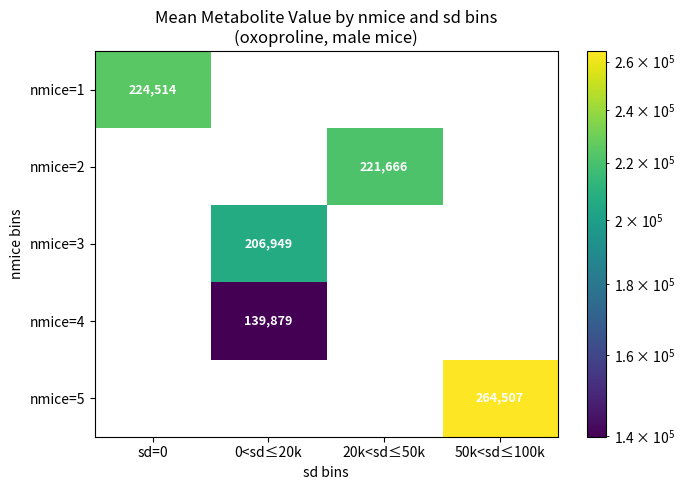

How many positive values does the nmice=5 series have?

1